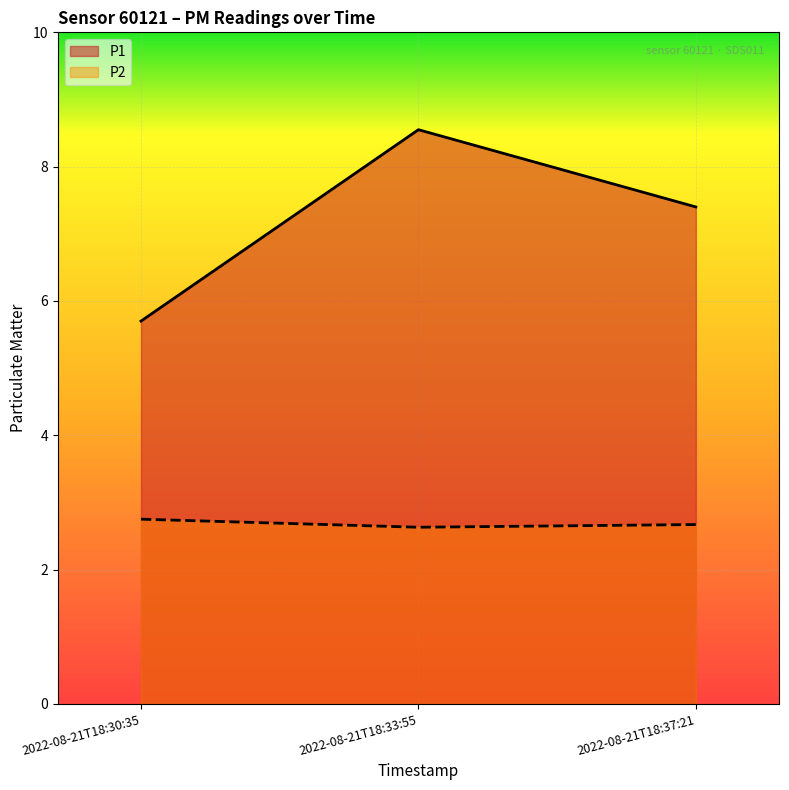

What are all the series names shown in the legend?

P1, P2